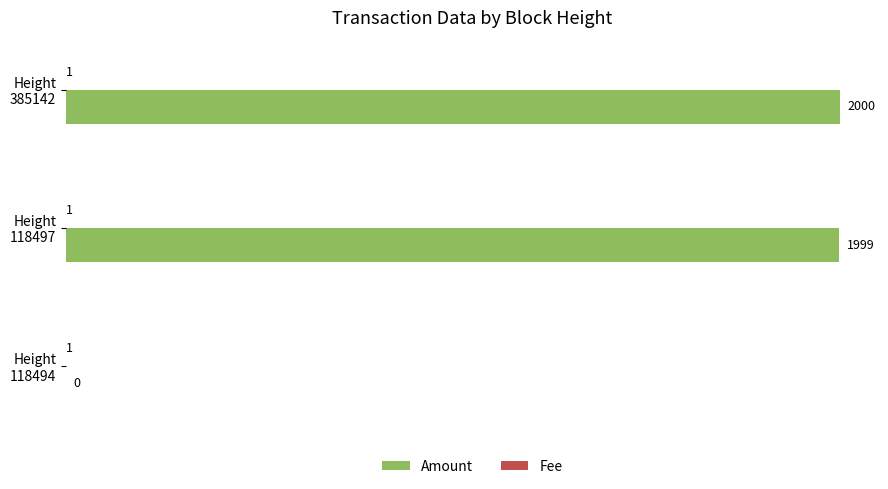

Which series has the widest spread of values?

Amount